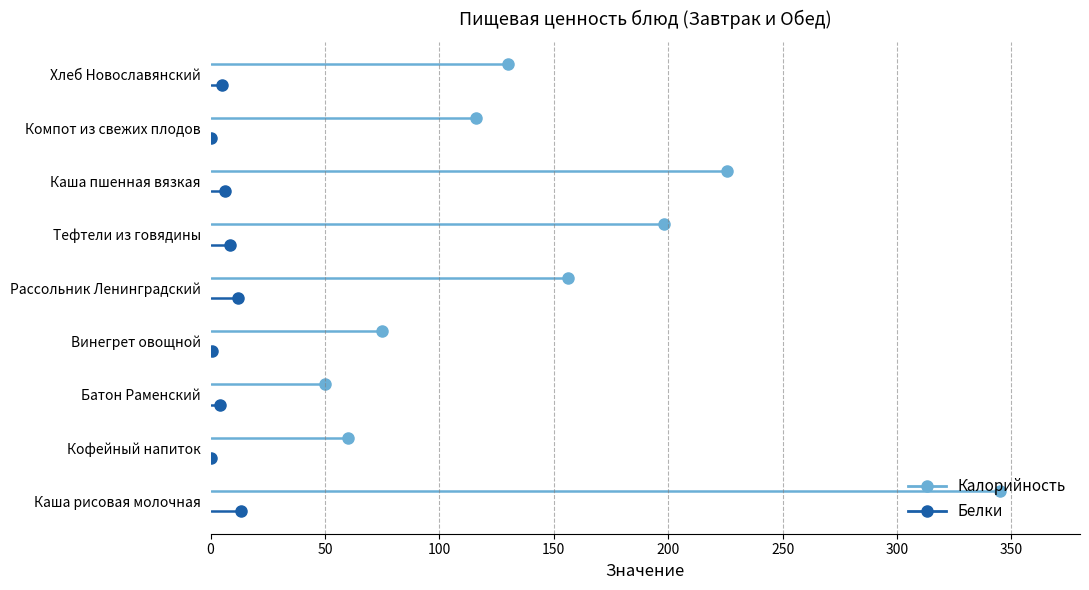

Rank the series by their average value, from highest to lowest.

Калорийность, Белки